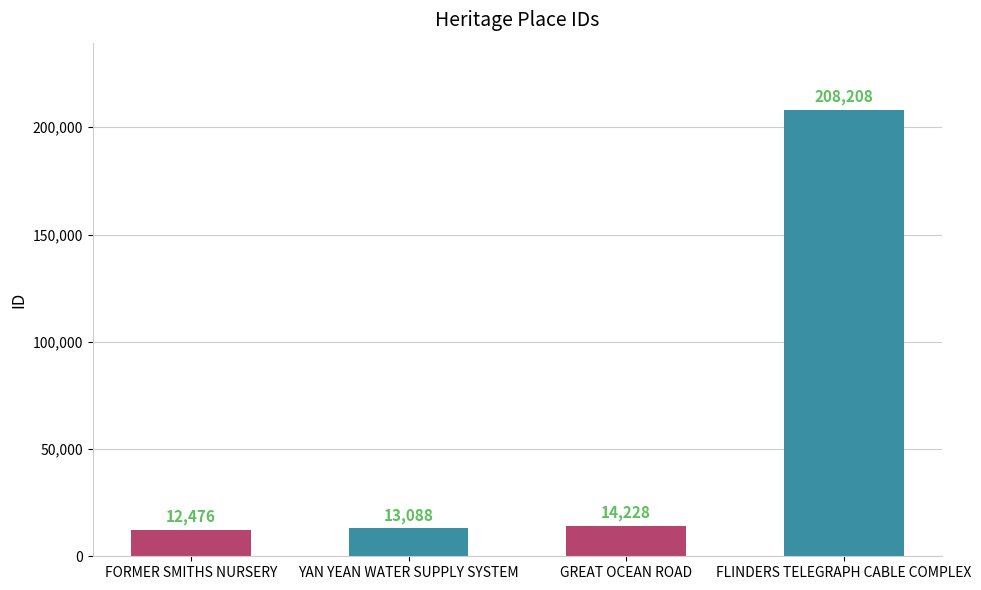

At which label is the value closest to 110342?

GREAT OCEAN ROAD